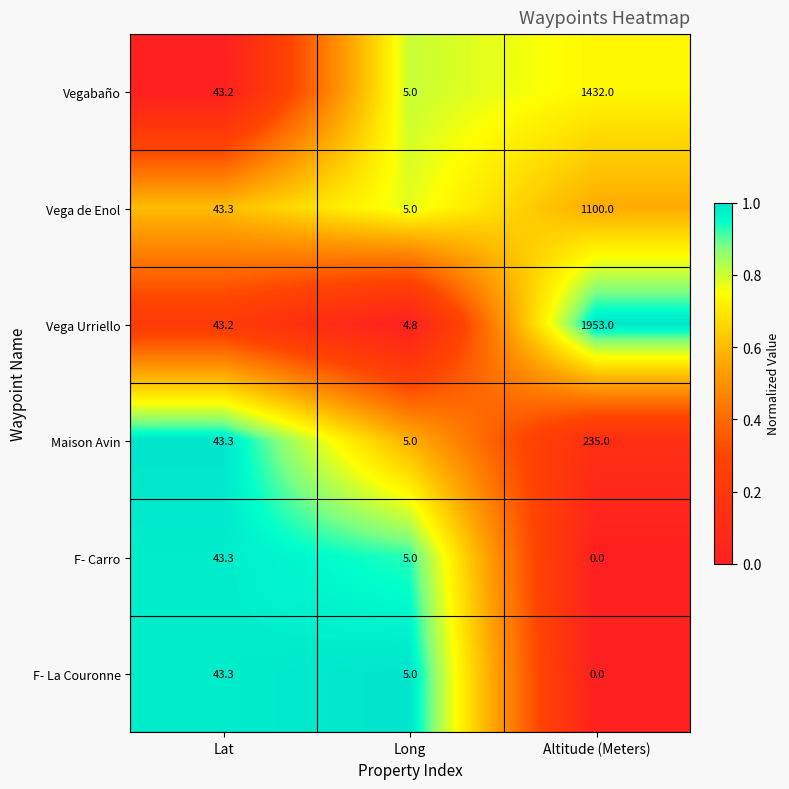

What value does the Vegabaño series have at Altitude (Meters)?

1432.0